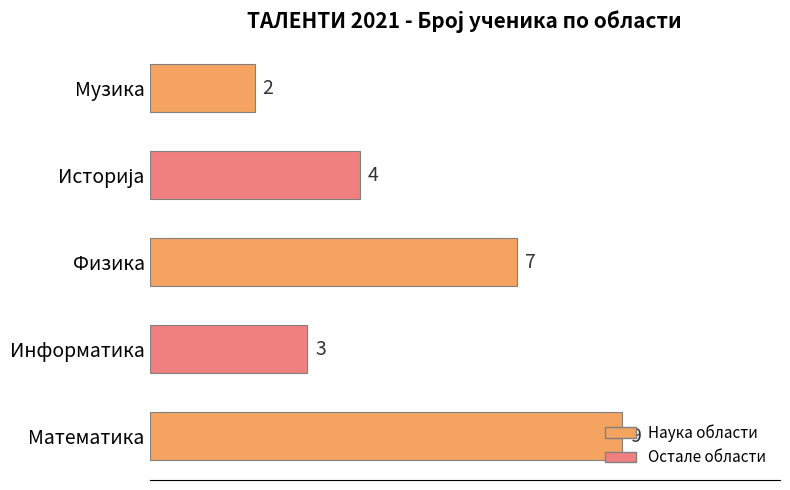

Is it true that the value at Музика is 0?

False